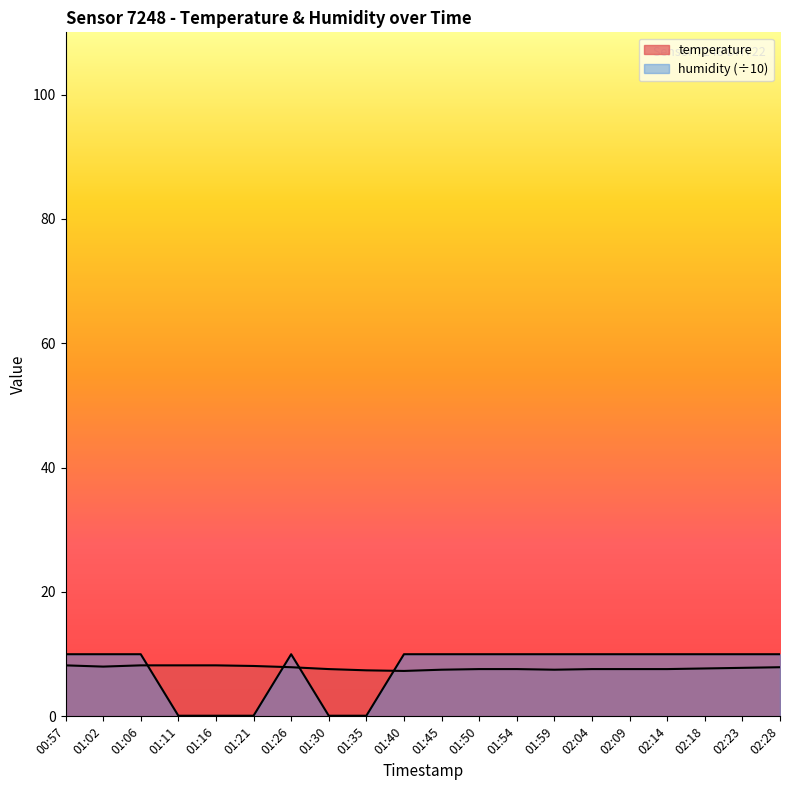

What are all the series names shown in the legend?

temperature, humidity